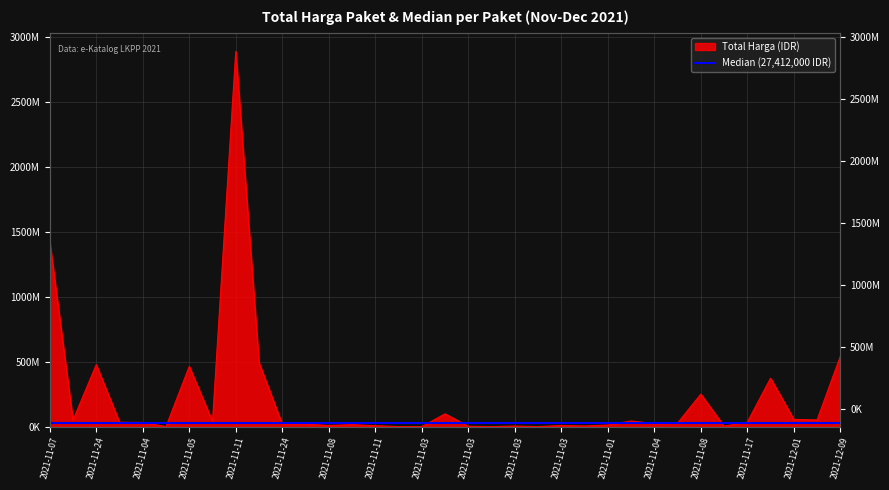

How many interior local valleys (lower than both neighbors) does the data have?

11